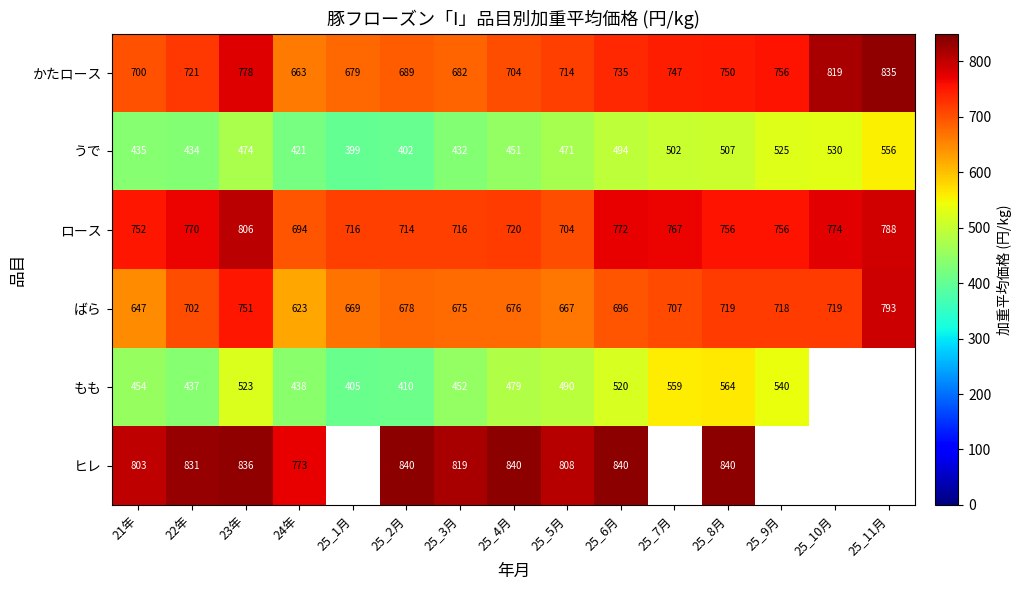

At which label is かたロース closest to 749?

25_8月